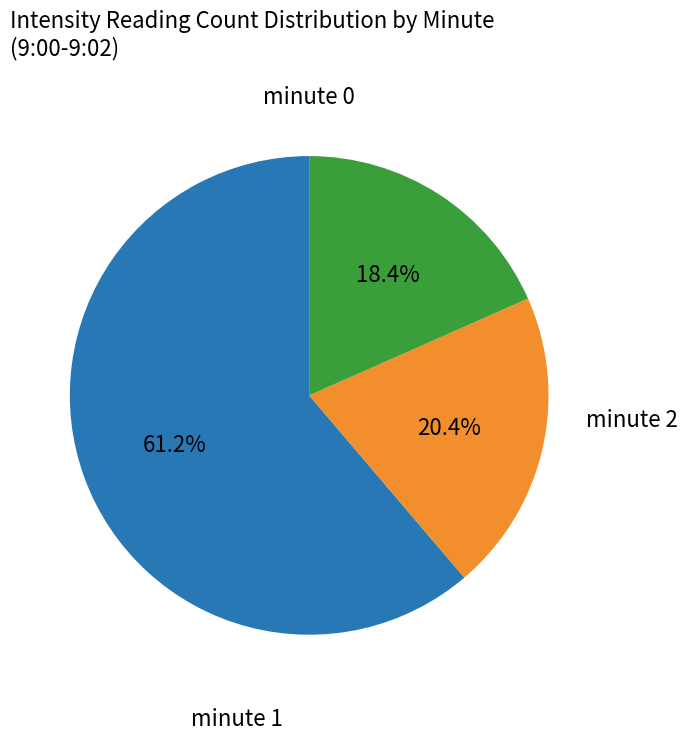

Rank the categories by value from lowest to highest.

minute 2, minute 1, minute 0